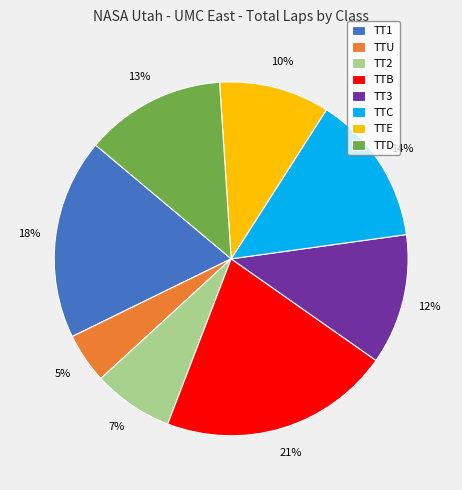

Combined, do TTE and TT1 account for over 50%?

No